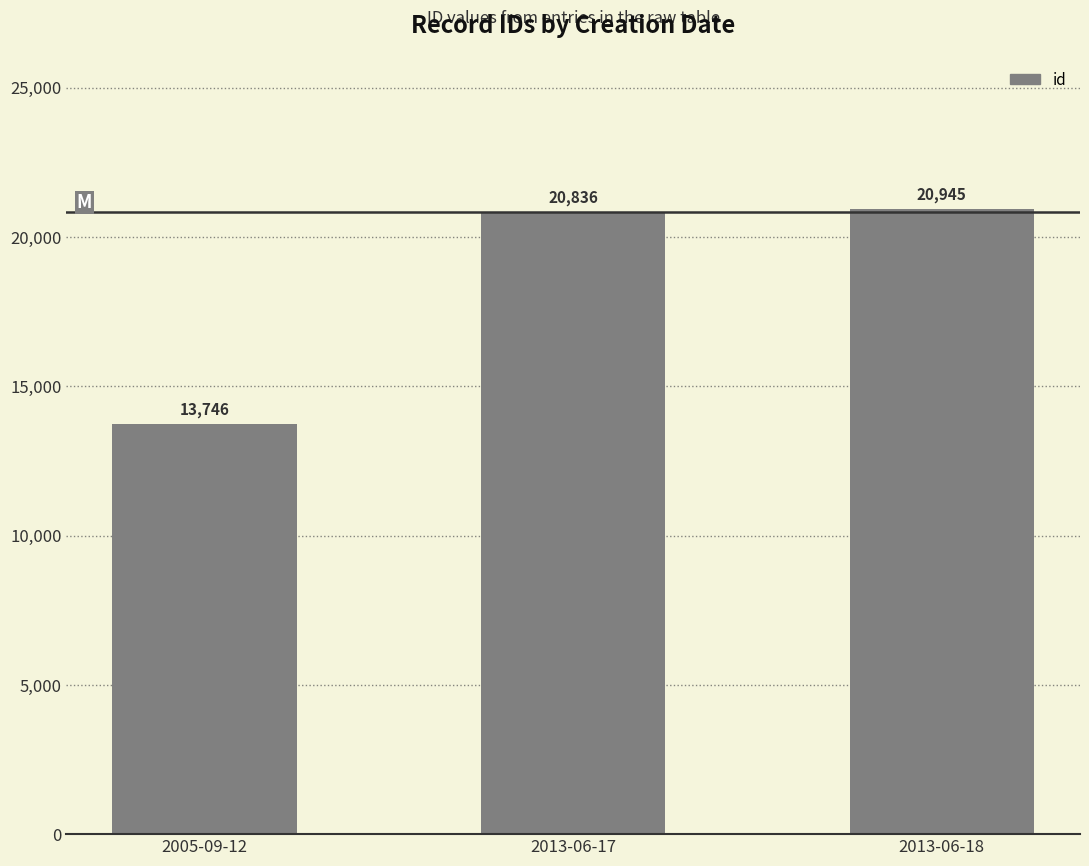

What is the label of the 2nd bar from the right?

2013-06-17